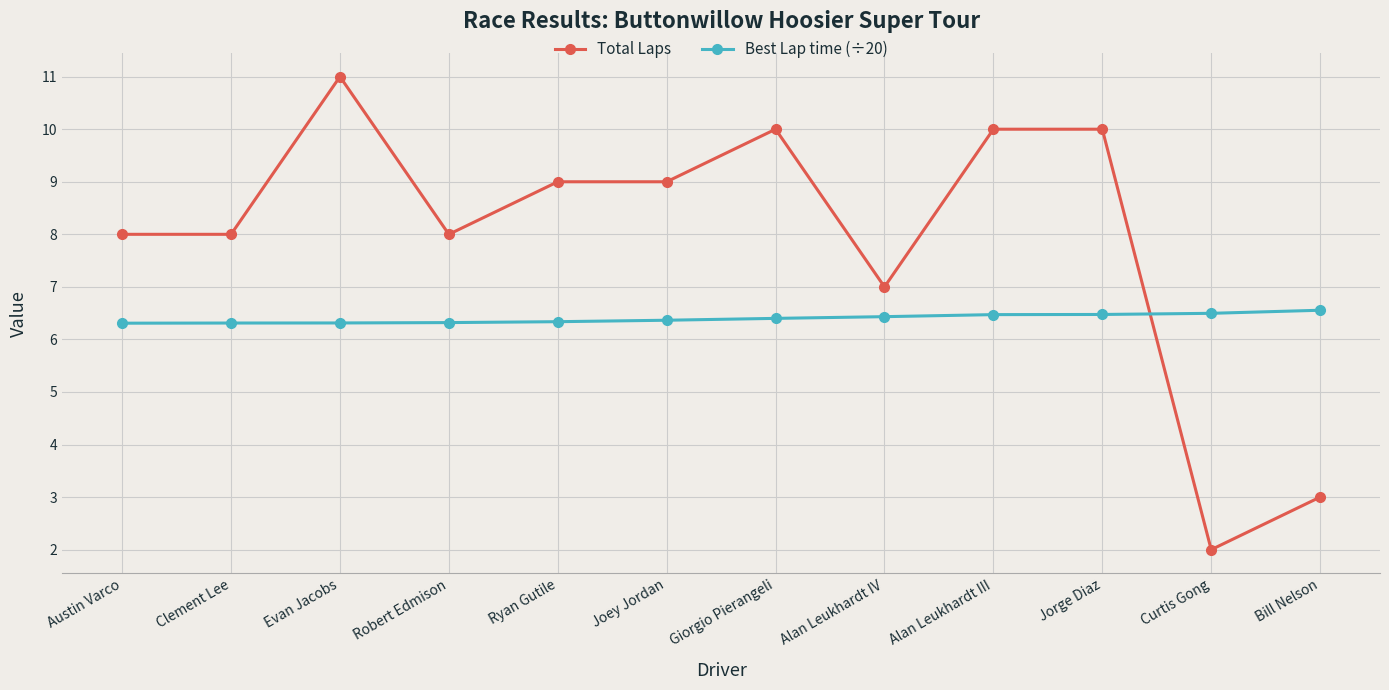

What is the label of the 11th point from the right?

Clement Lee